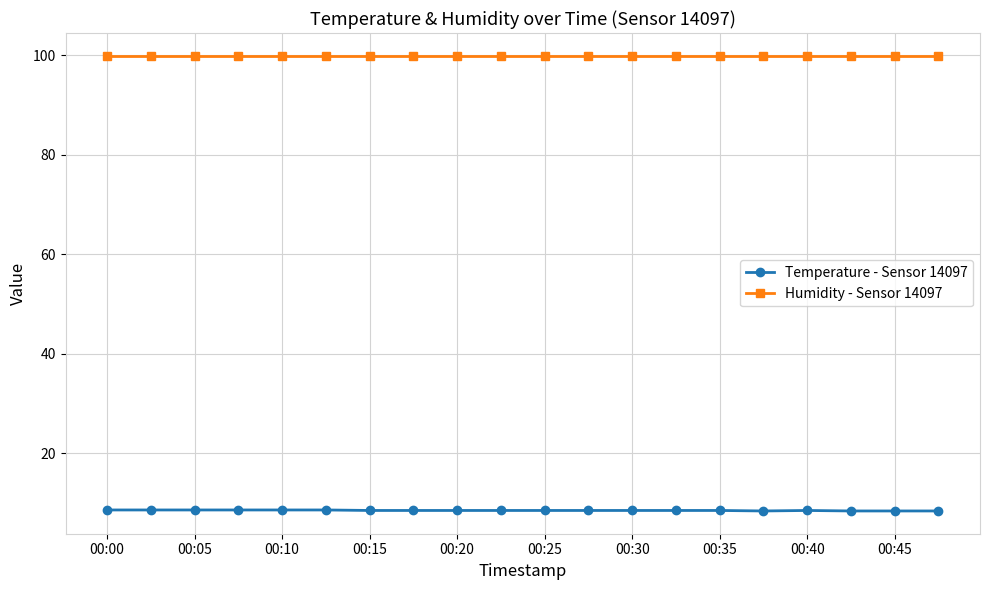

What is the sum of all Humidity - Sensor 14097 values?

1998.0